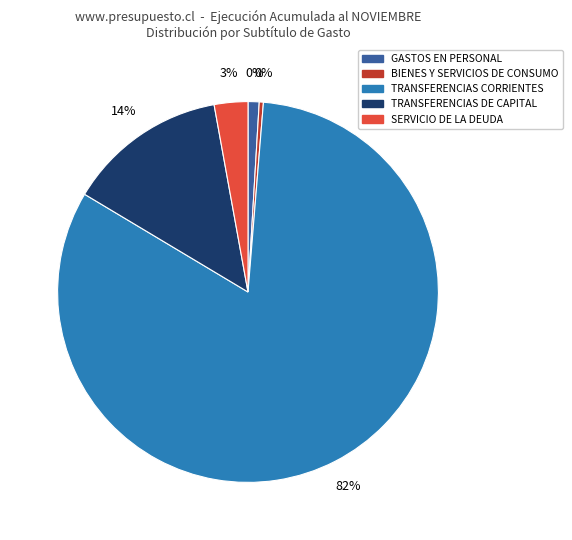

Is it true that TRANSFERENCIAS CORRIENTES is 82% of the pie?

True